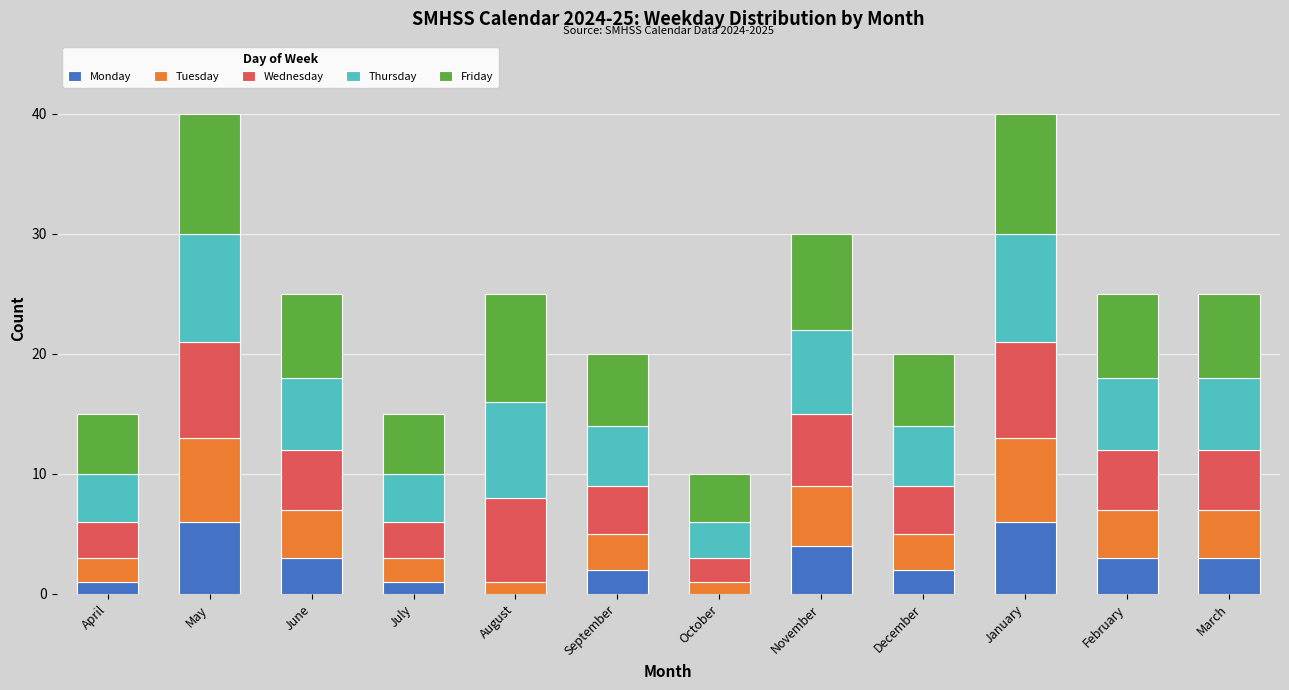

What is the total value across all series at May?

40